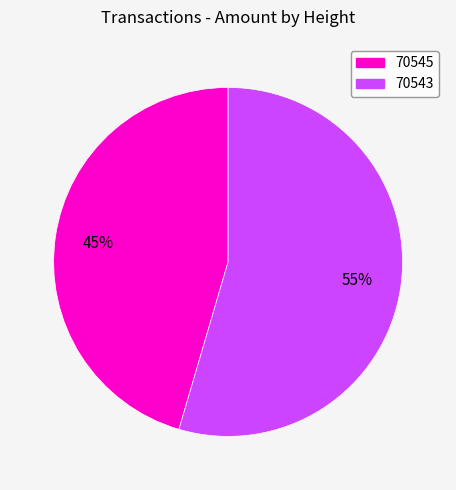

To the nearest percent, what percentage of the pie is 70543?

55%